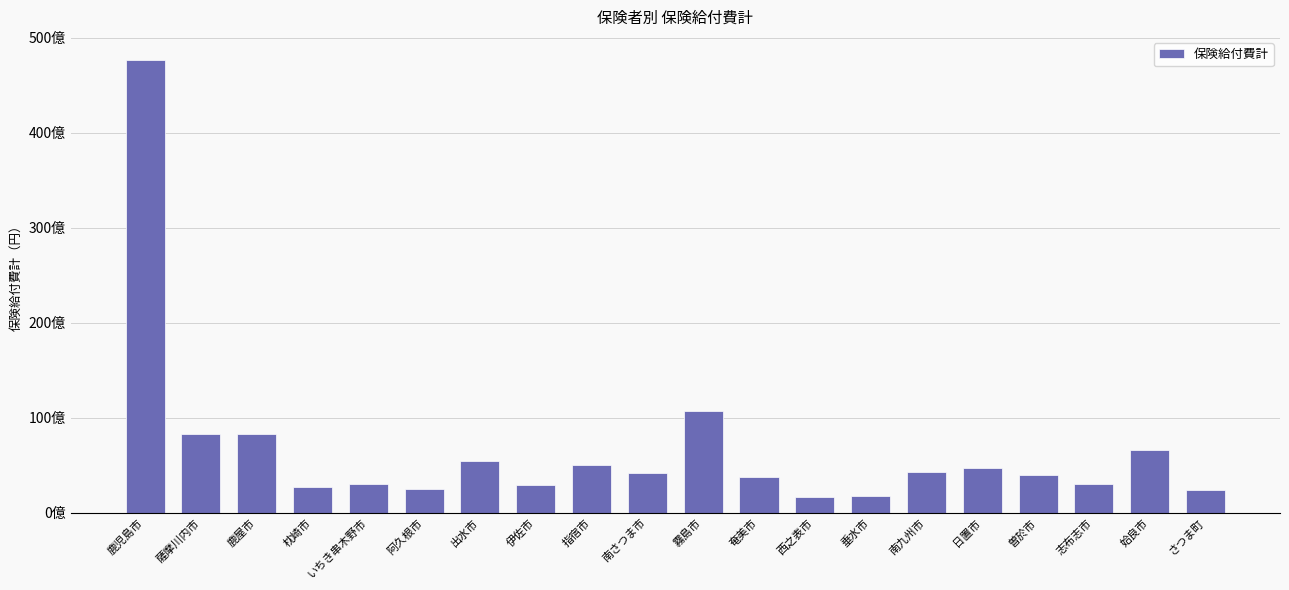

What is the minimum value shown in the chart?

1666978713